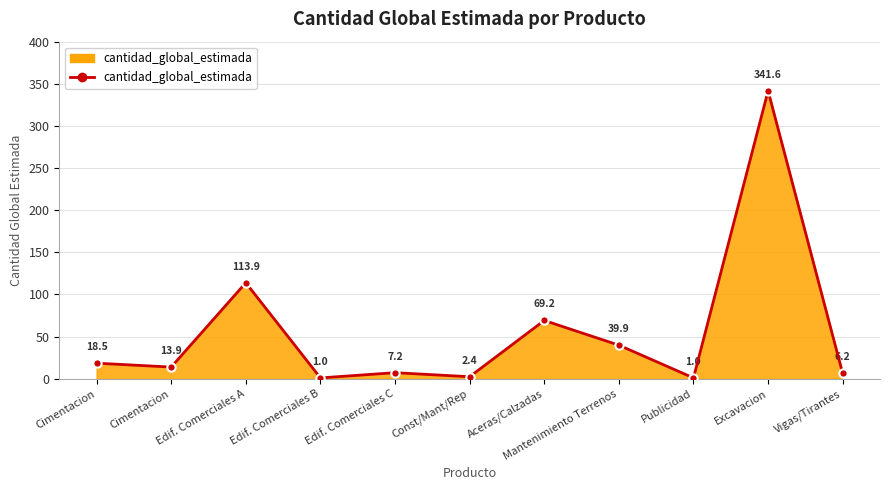

Reading right to left, list all the values displayed in this chart.

Vigas/Tirantes=6.2	Excavacion=341.6	Publicidad=1.0	Mantenimiento Terrenos=39.9	Aceras/Calzadas=69.2	Const/Mant/Rep=2.4	Edif. Comerciales C=7.2	Edif. Comerciales B=1.0	Edif. Comerciales A=113.9	Cimentacion=13.9	Cimentacion=18.5